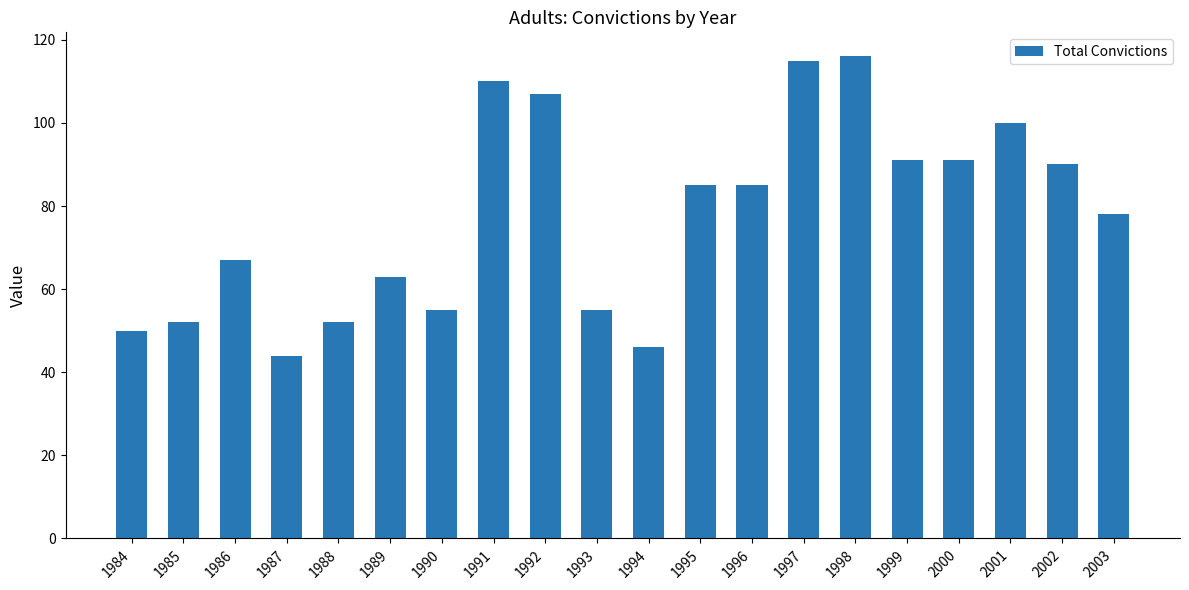

Is it true that the value at 1998 is 65?

False